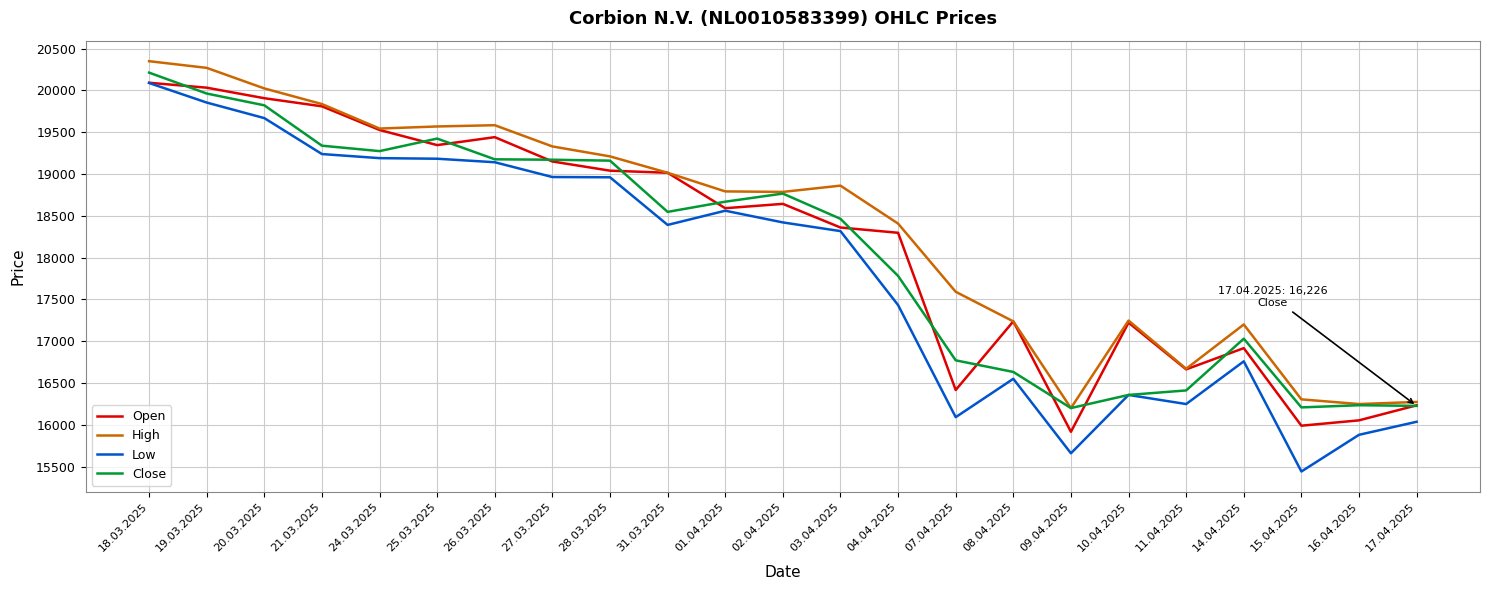

What is the sum of the High values at 16.04.2025 and 19.03.2025?

36518